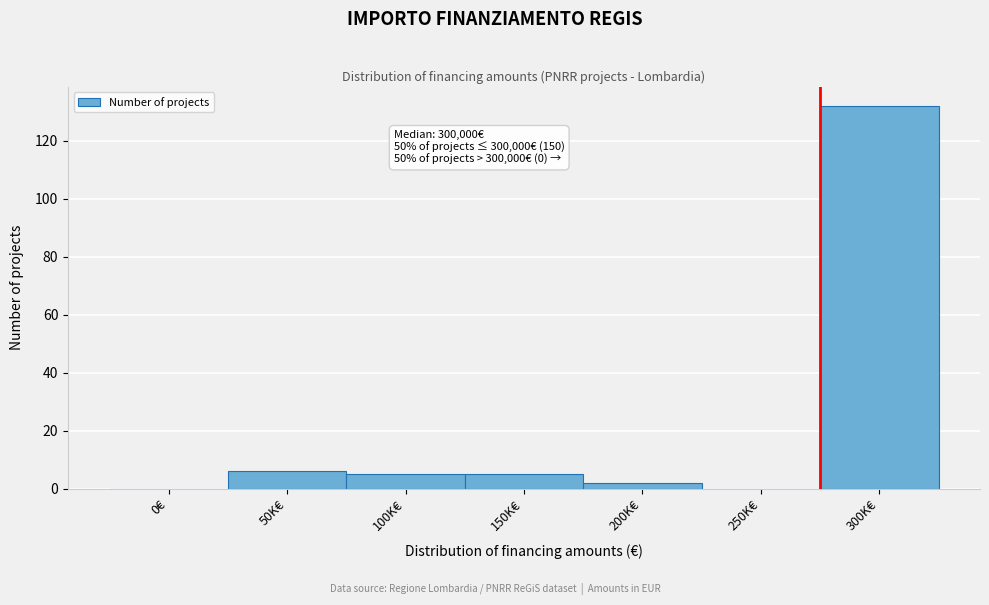

Reading right to left, extract all data points from this chart.

300K€=132	250K€=0	200K€=2	150K€=5	100K€=5	50K€=6	0€=0